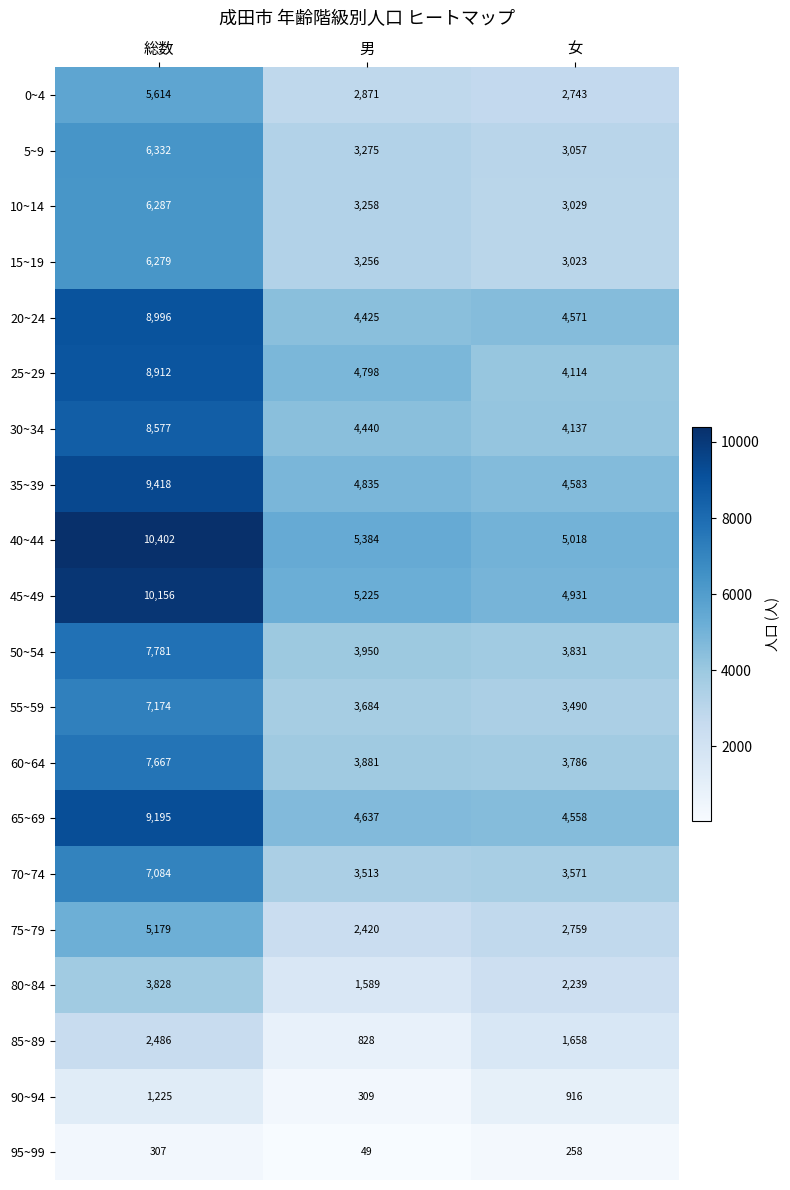

What is the total value across all series at 女?

66272